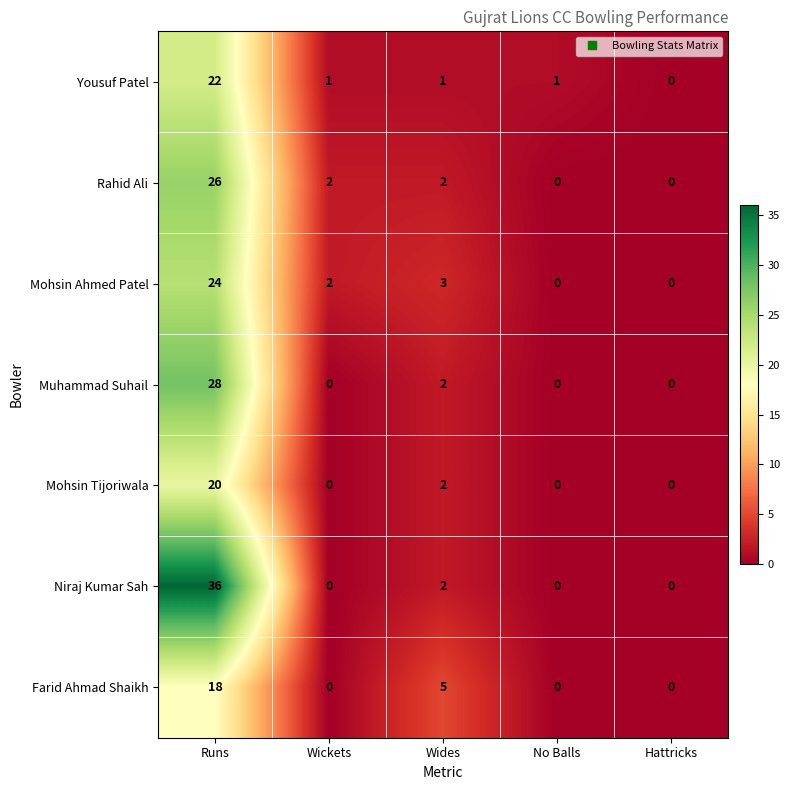

Is it true that Farid Ahmad Shaikh equals 18 at Runs?

True